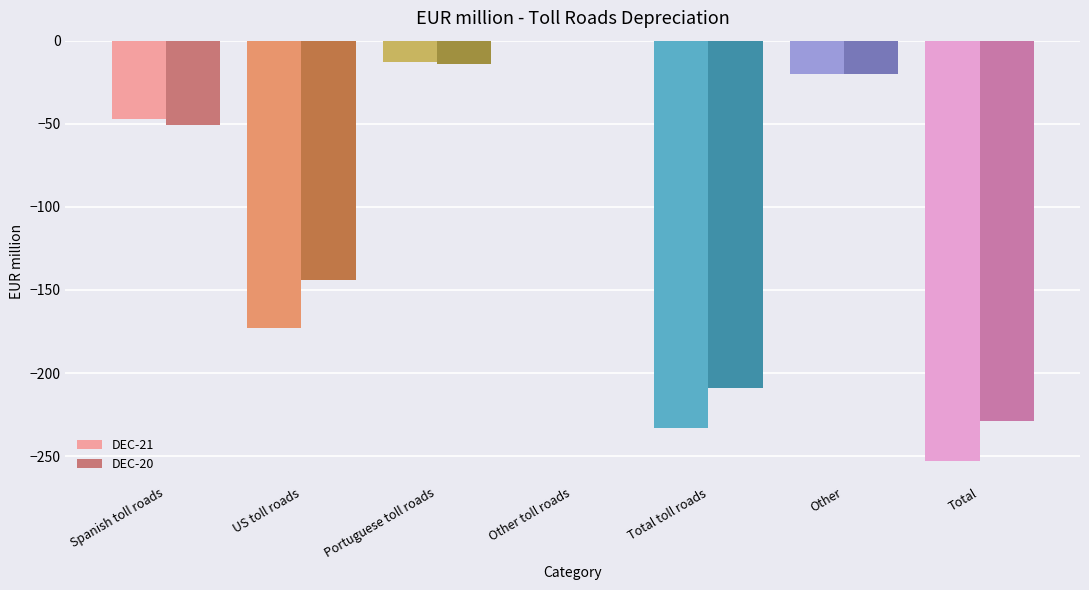

Does the chart contain stacked bars?

No